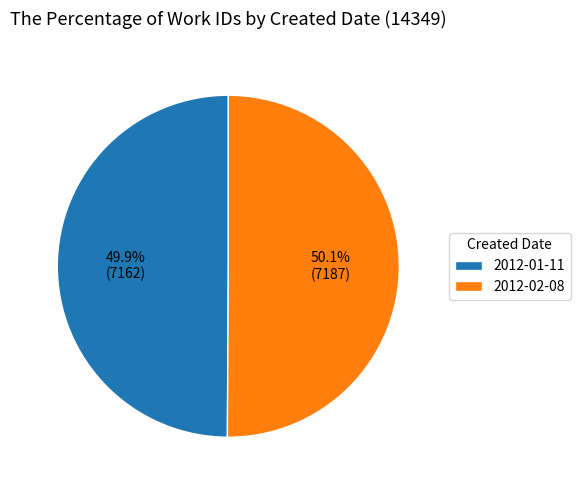

To the nearest percent, what is the combined percentage of 2012-01-11 and 2012-02-08?

100%